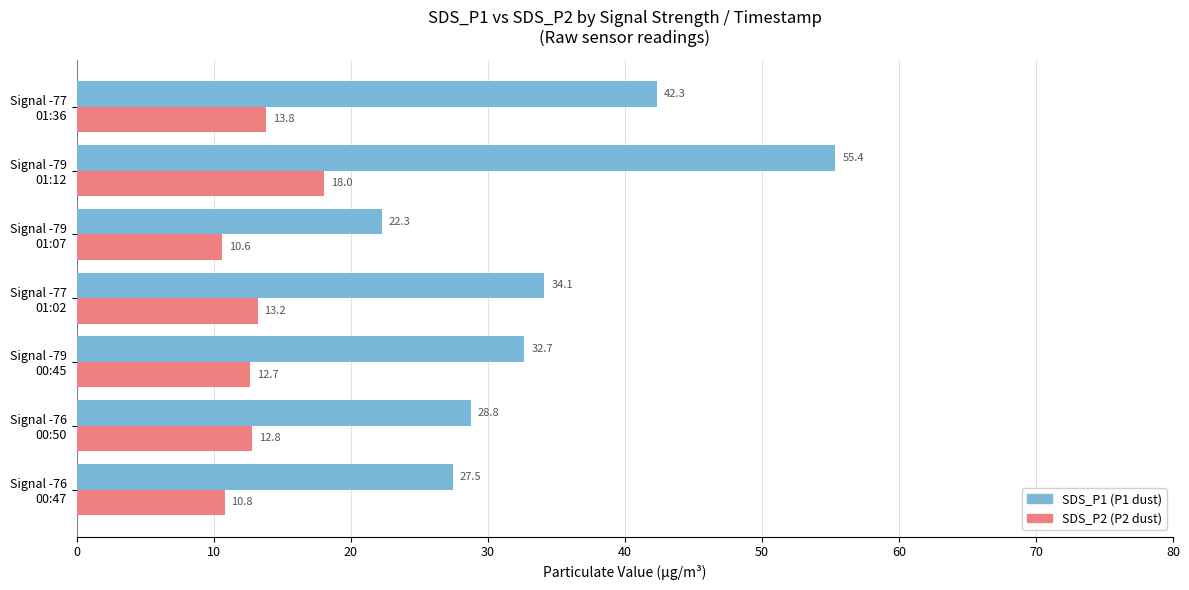

What is the maximum value shown in the chart?

55.4